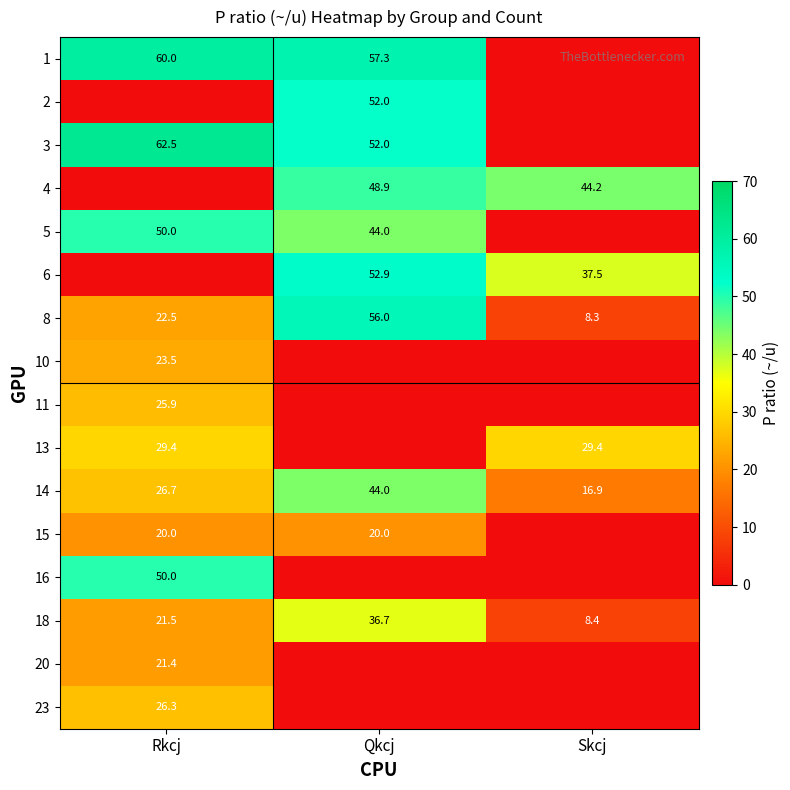

True or false: 3 has a value of 32.1 at Rkcj.

False